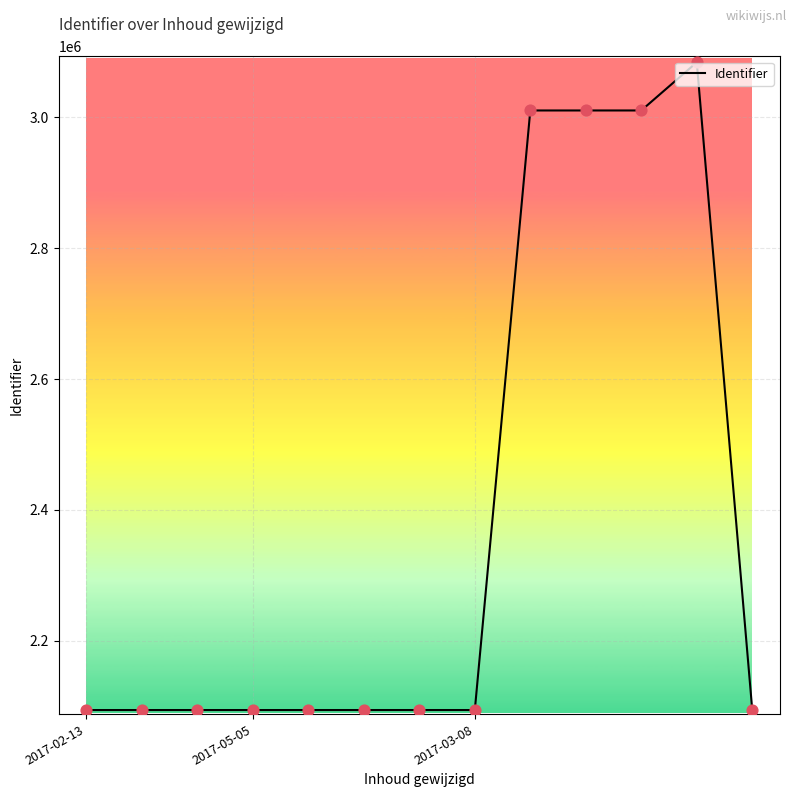

What is the maximum value shown in the chart?

3084216